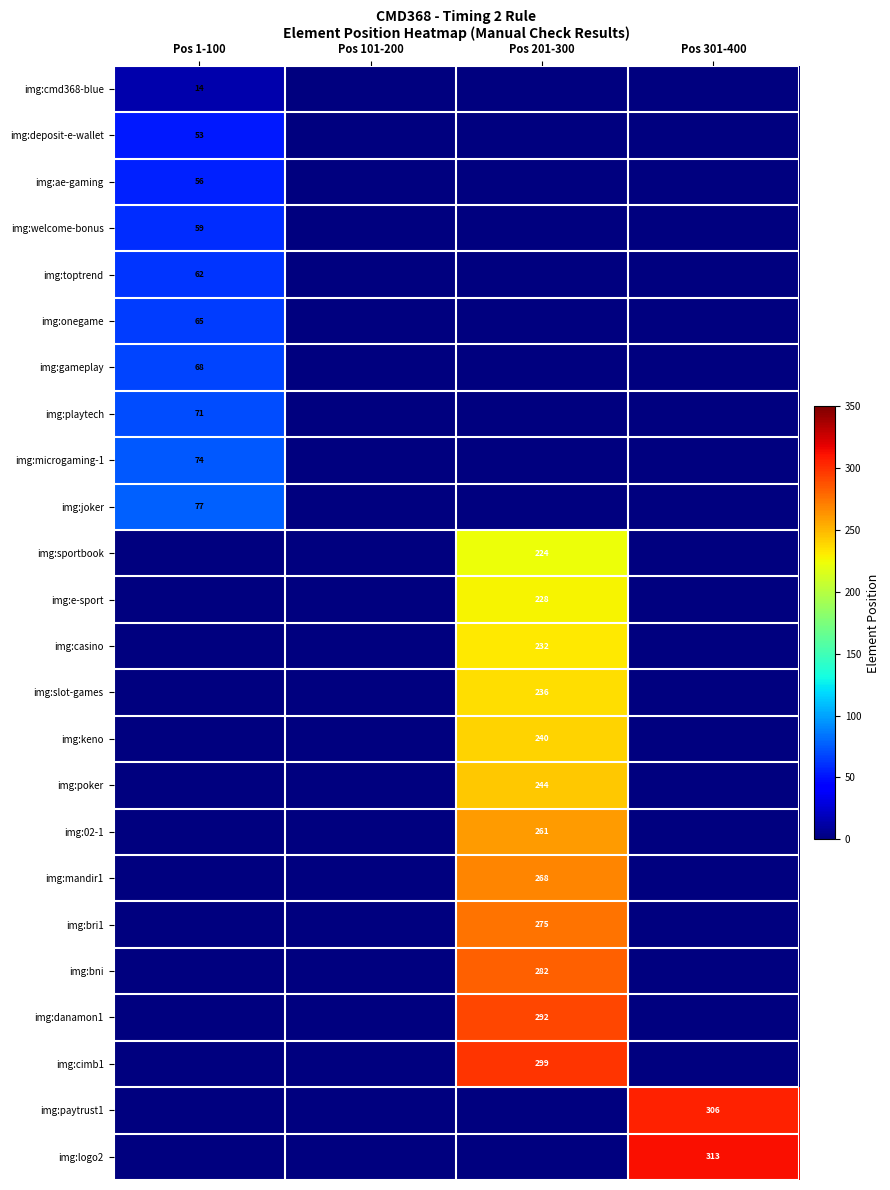

The img:keno series shows 126 at Pos 201-300. True or false?

False